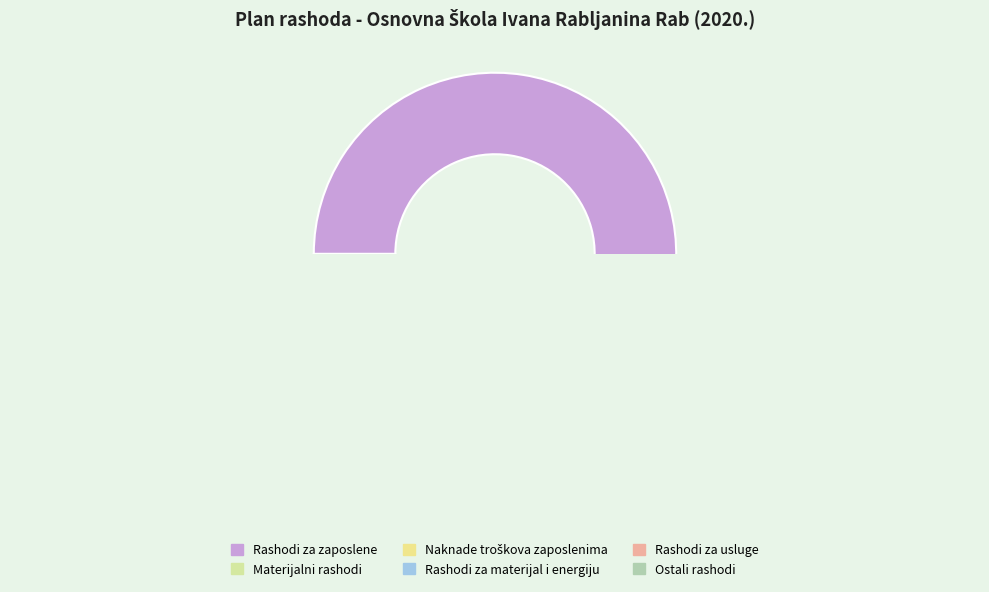

To the nearest percent, what is the difference between the Rashodi za zaposlene and Rashodi za usluge slice percentages?

67%